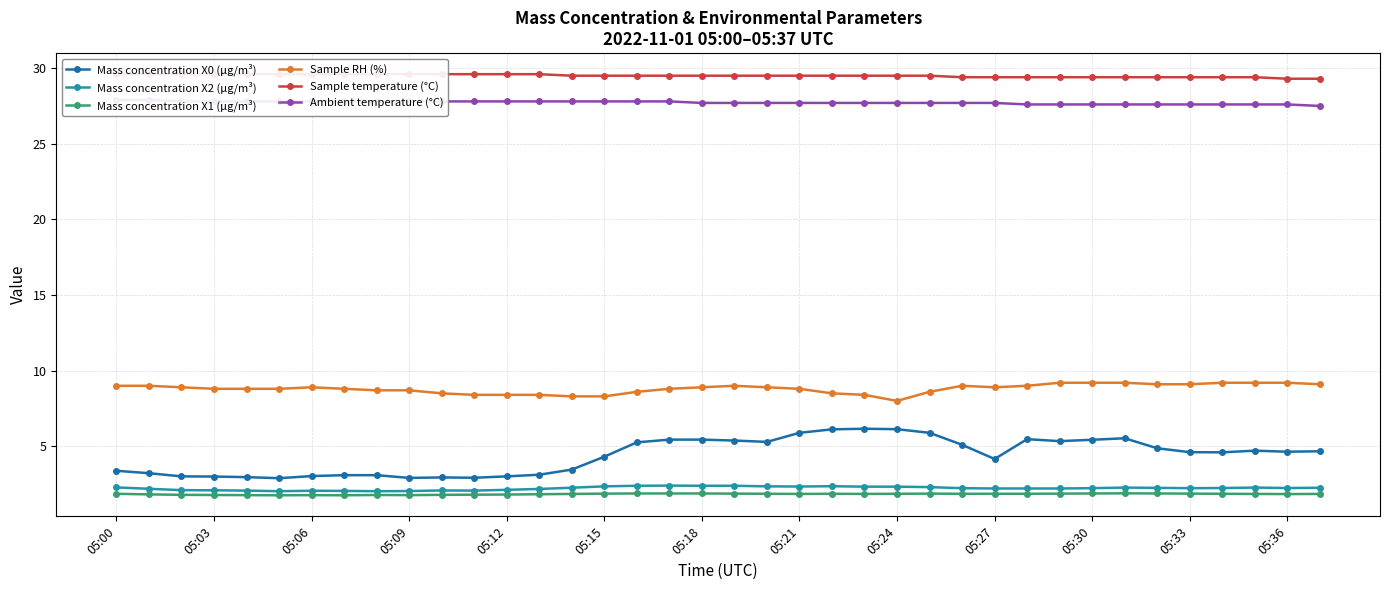

What is the average value of the Mass concentration X1 (μg/m³) series?

1.8